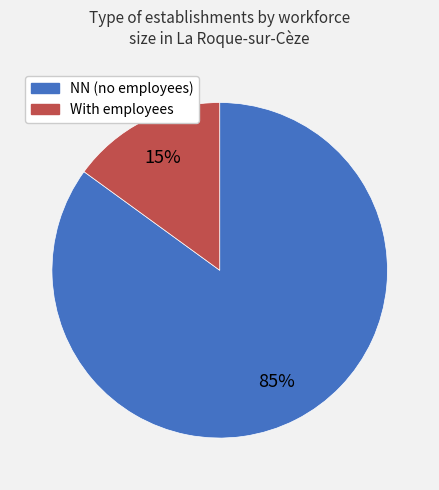

What is the ratio of the value at NN (no employees) to the value at With employees?

5.7